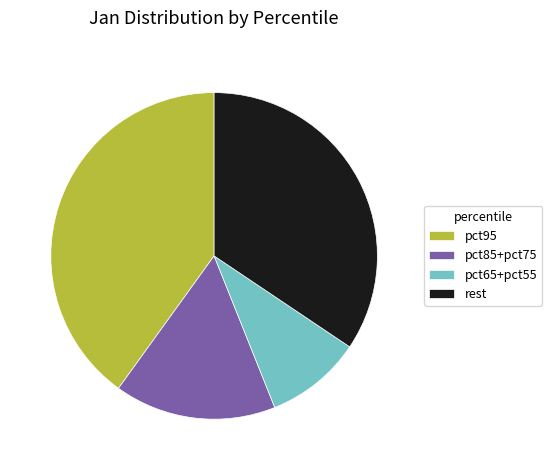

What is the smallest slice in the pie chart?

pct65+pct55